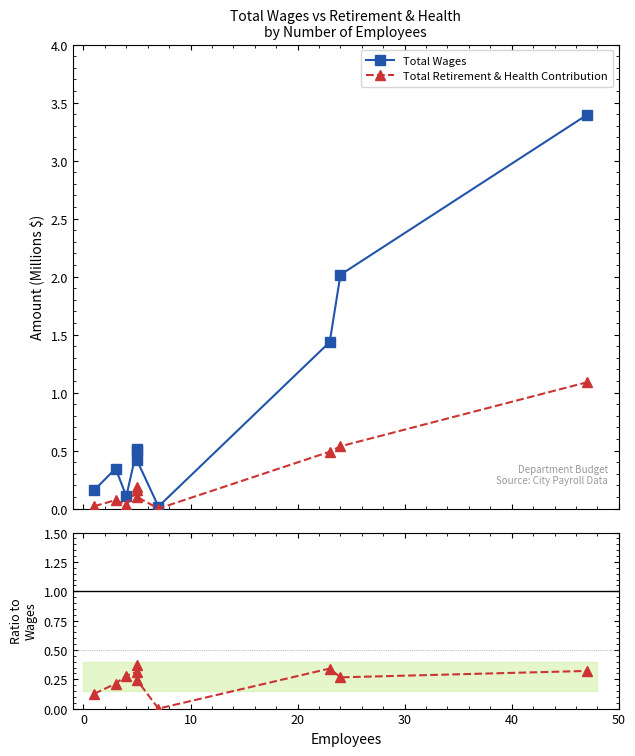

How many interior local valleys does the Total Retirement & Health Contribution series have?

2